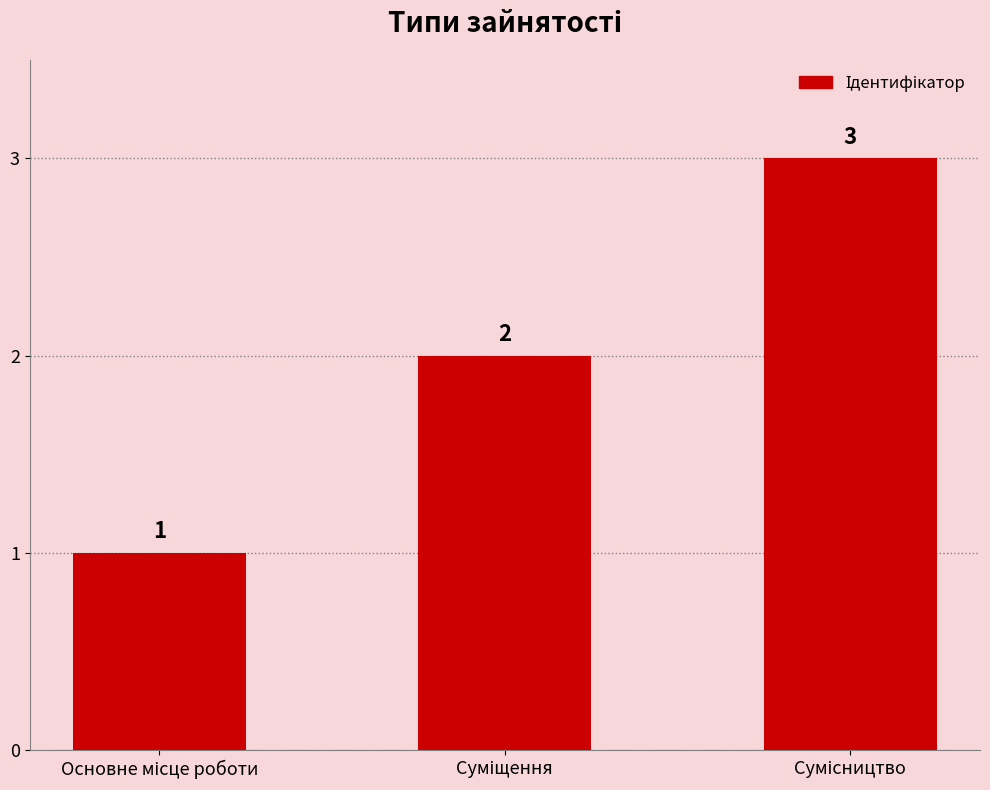

Does the chart contain stacked bars?

No